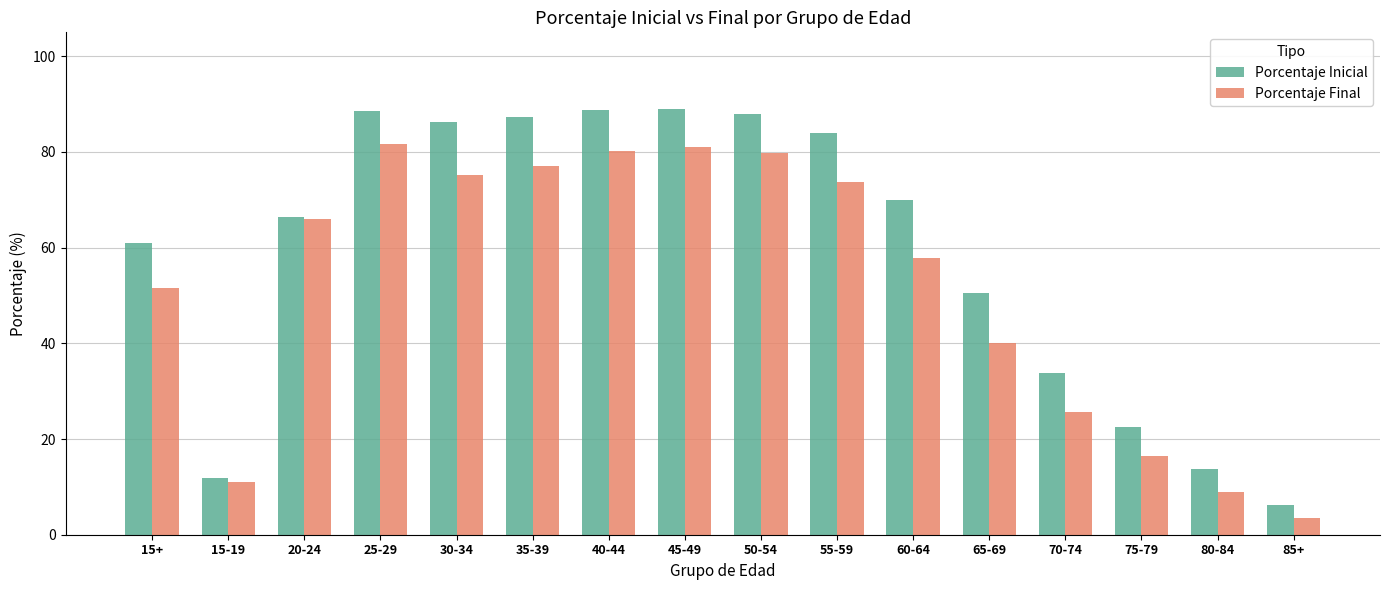

At which label does Porcentaje Inicial reach its minimum?

85+